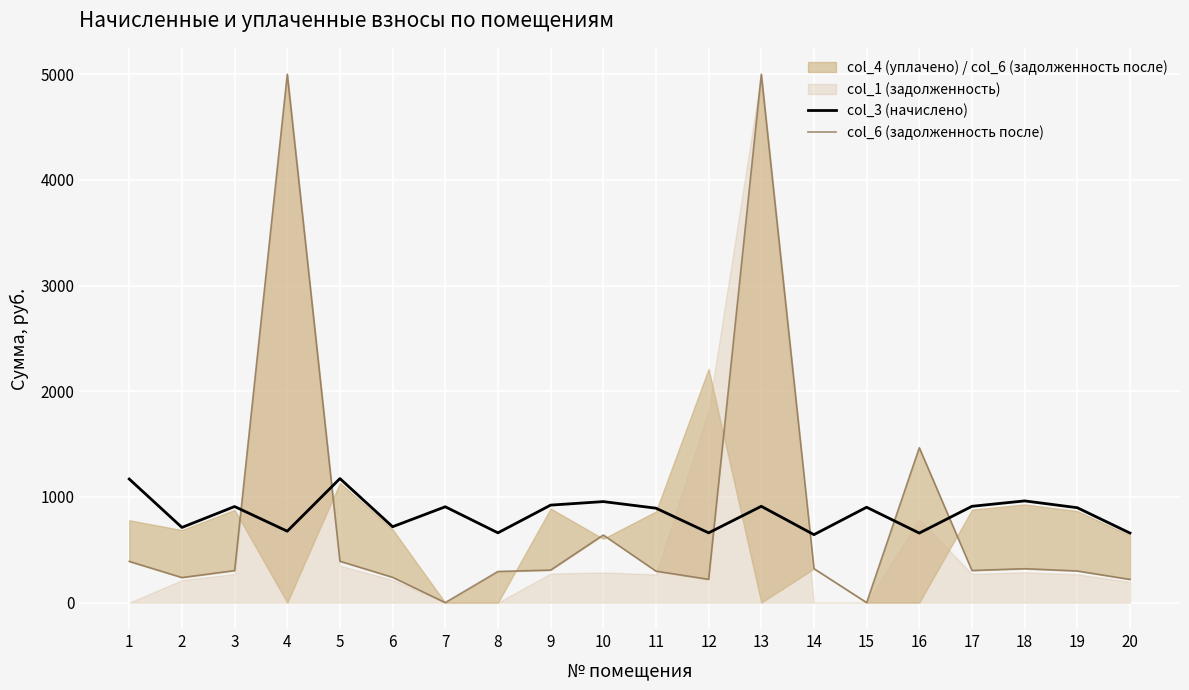

Rank the series at 7 from lowest to highest value.

col_6 (задолженность после), col_3 (начислено)